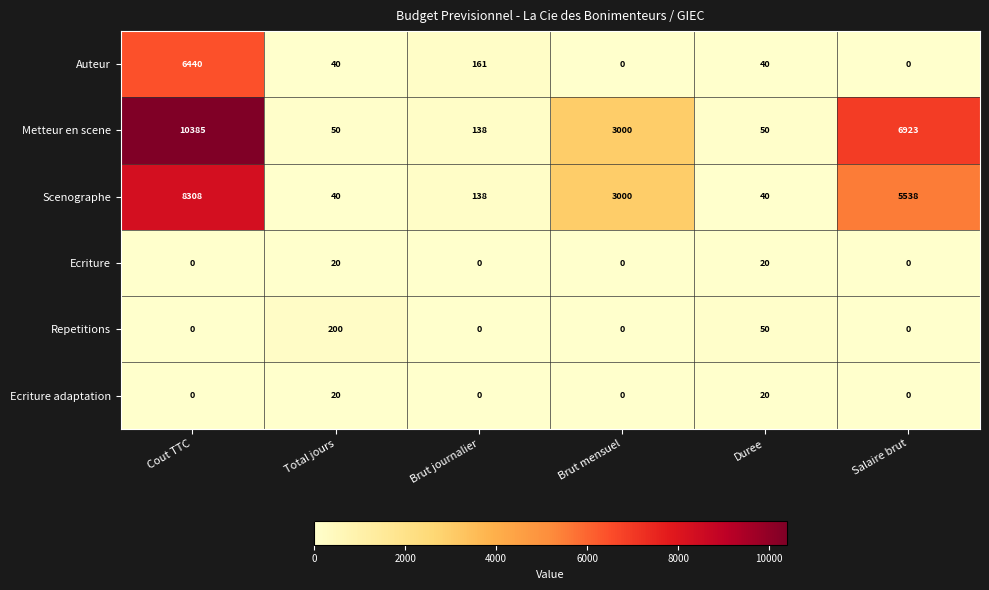

The Ecriture series shows -11 at Brut mensuel. True or false?

False